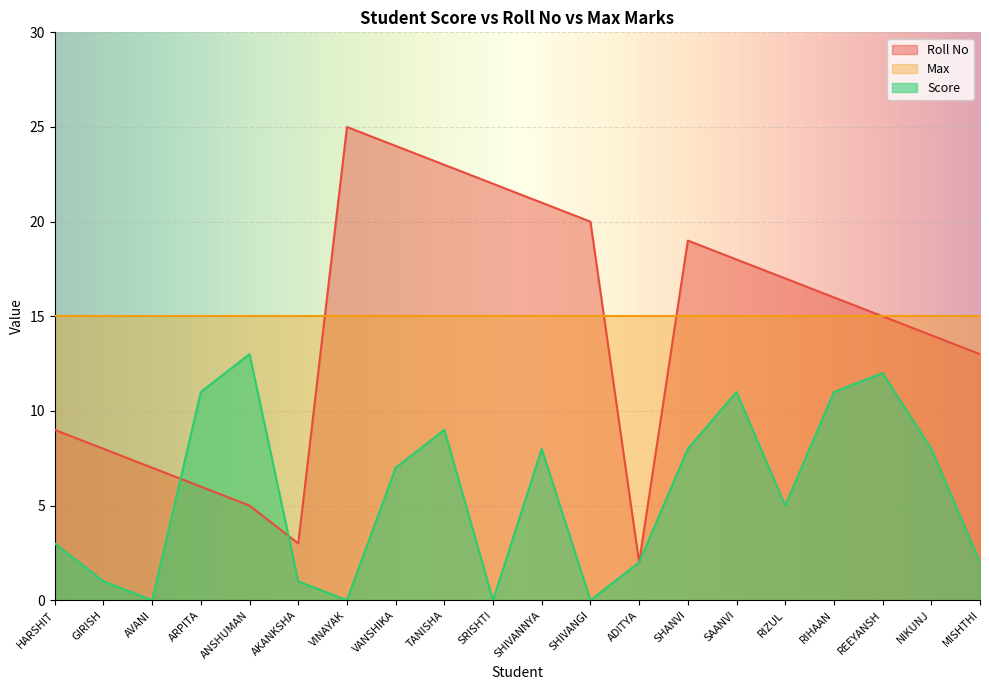

In Score, how many points are higher than both neighbors (excluding endpoints)?

5